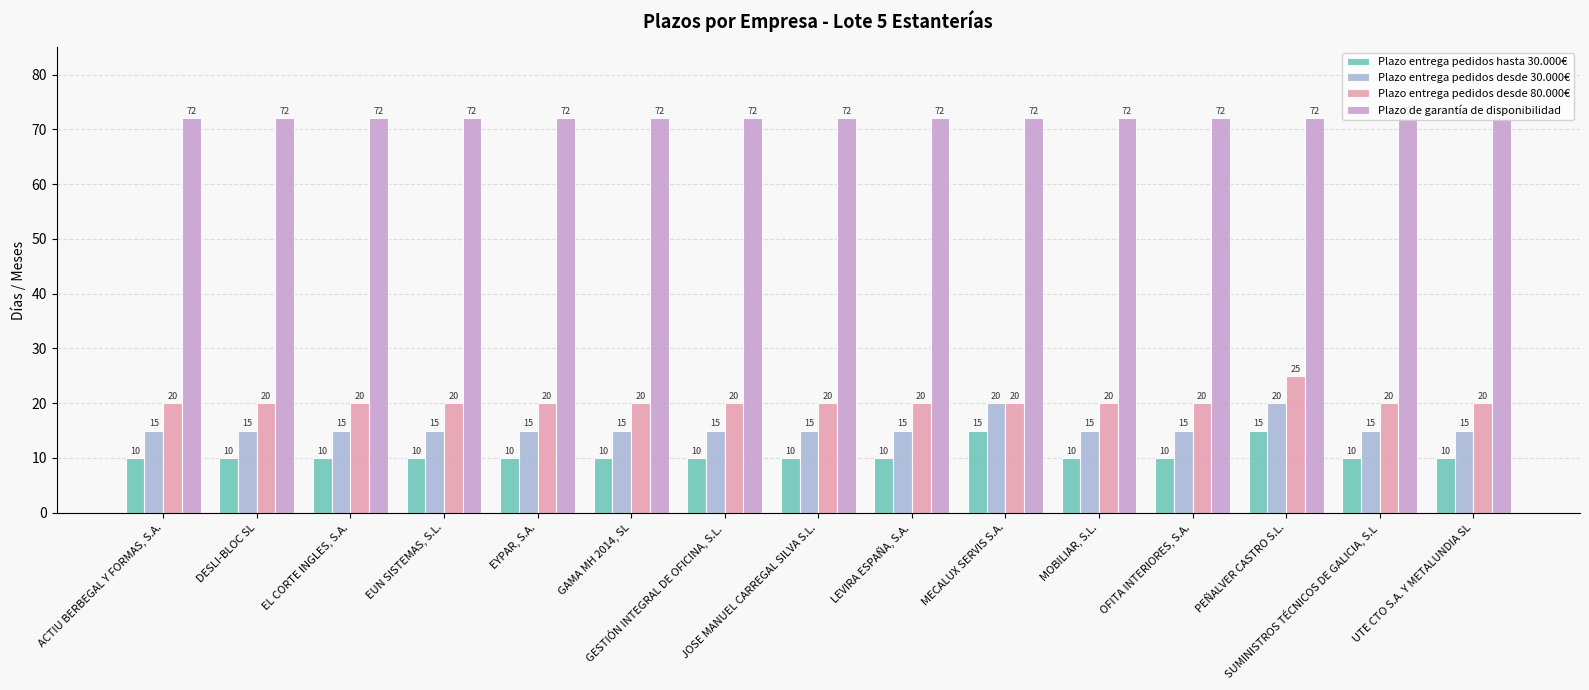

What position from the left is EUN SISTEMAS, S.L.?

4